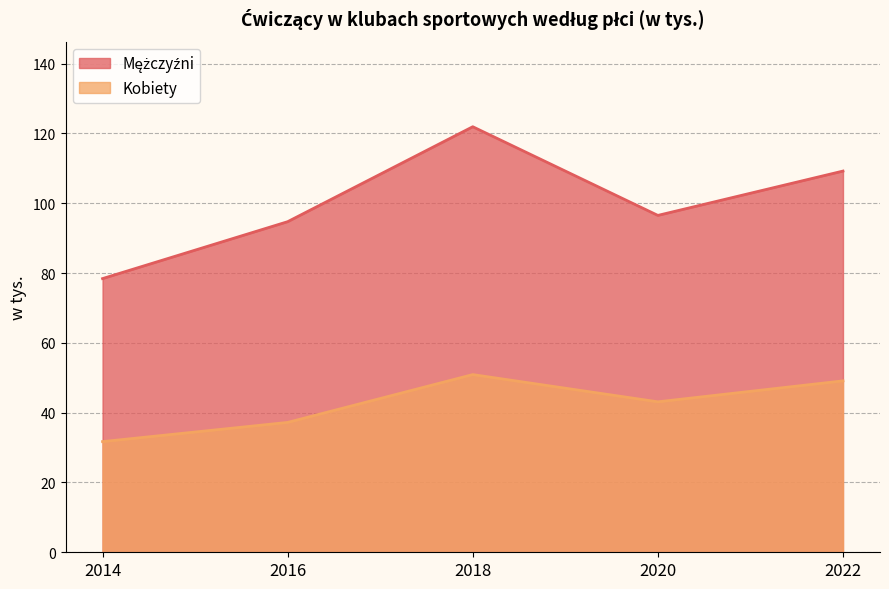

At which label is Mężczyźni closest to 100?

2020